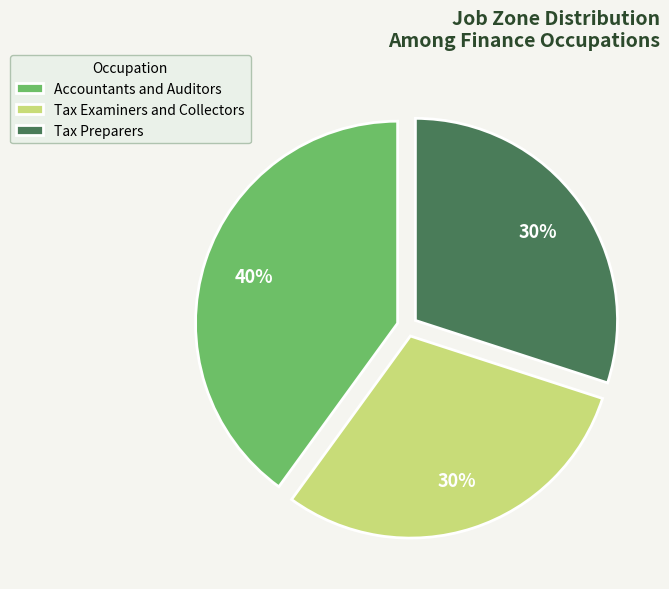

To the nearest percent, what is the difference between the Accountants and Auditors and Tax Preparers slice percentages?

10%